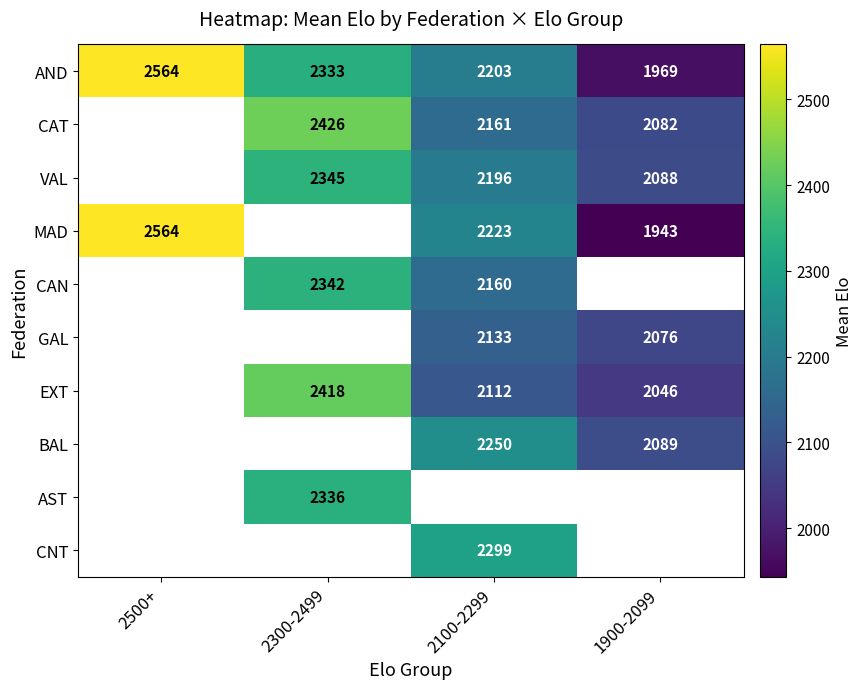

How many data points does each series have?

4